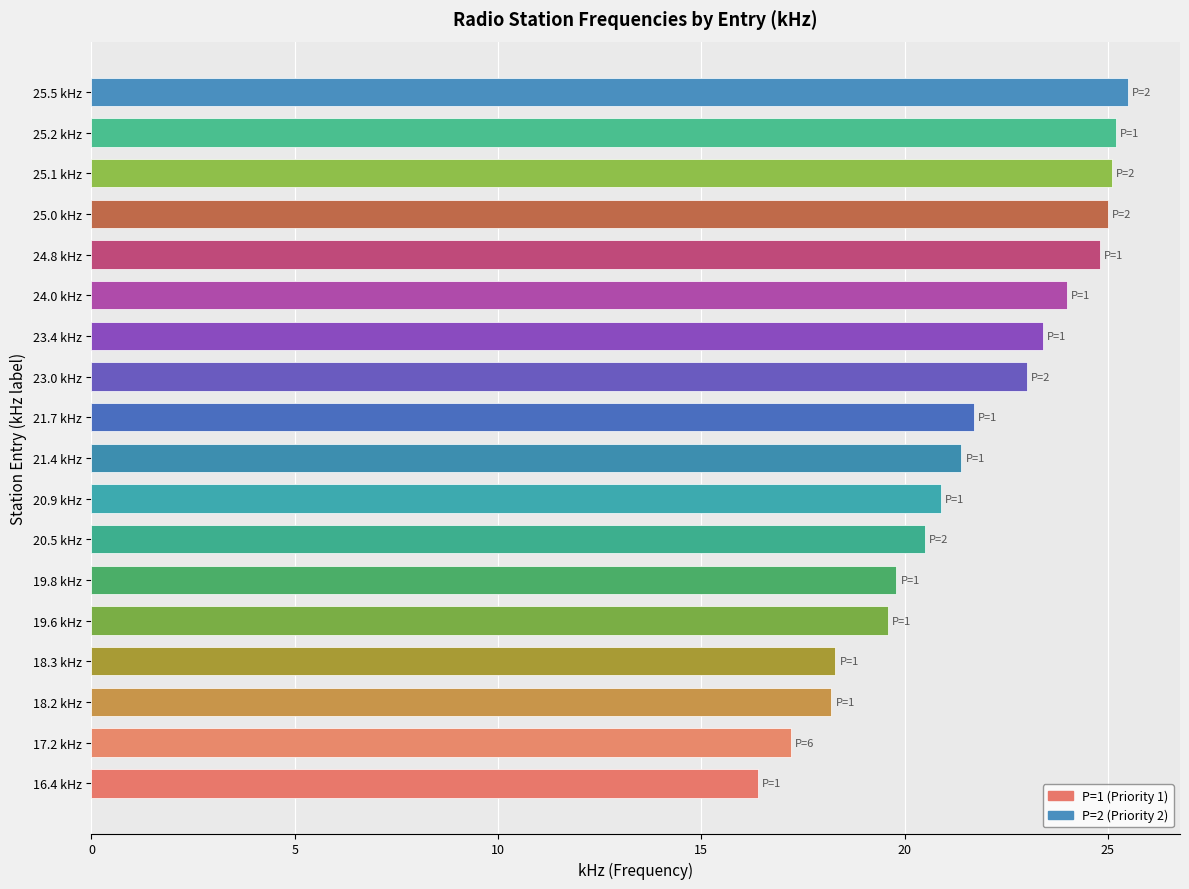

Approximately how many times larger is the value at 19.8 kHz compared to 20.5 kHz?

1.0